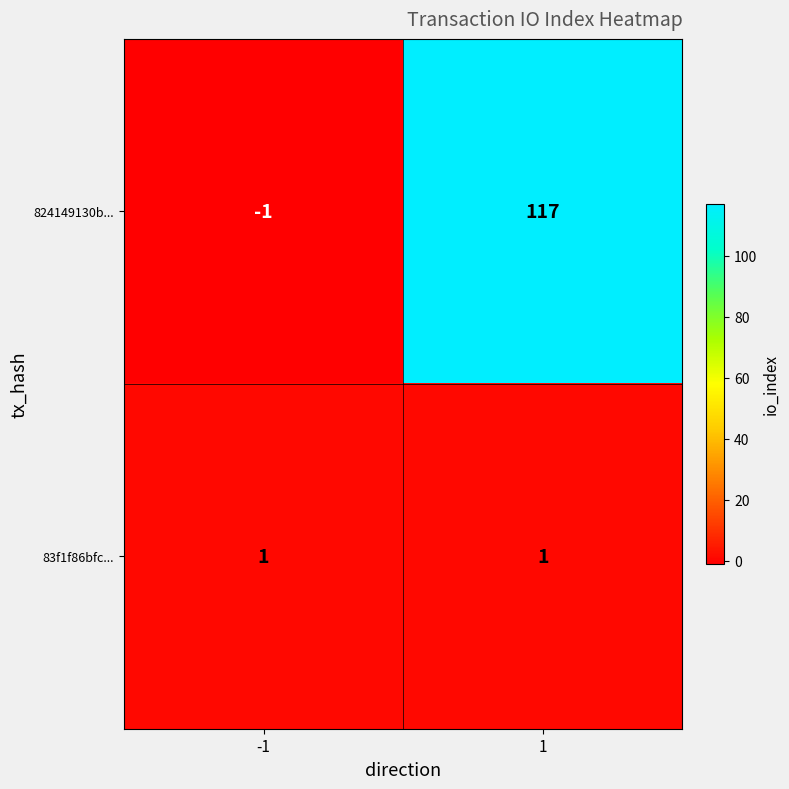

True or false: 83f1f86bfc... has a value of 1 at 1.

True